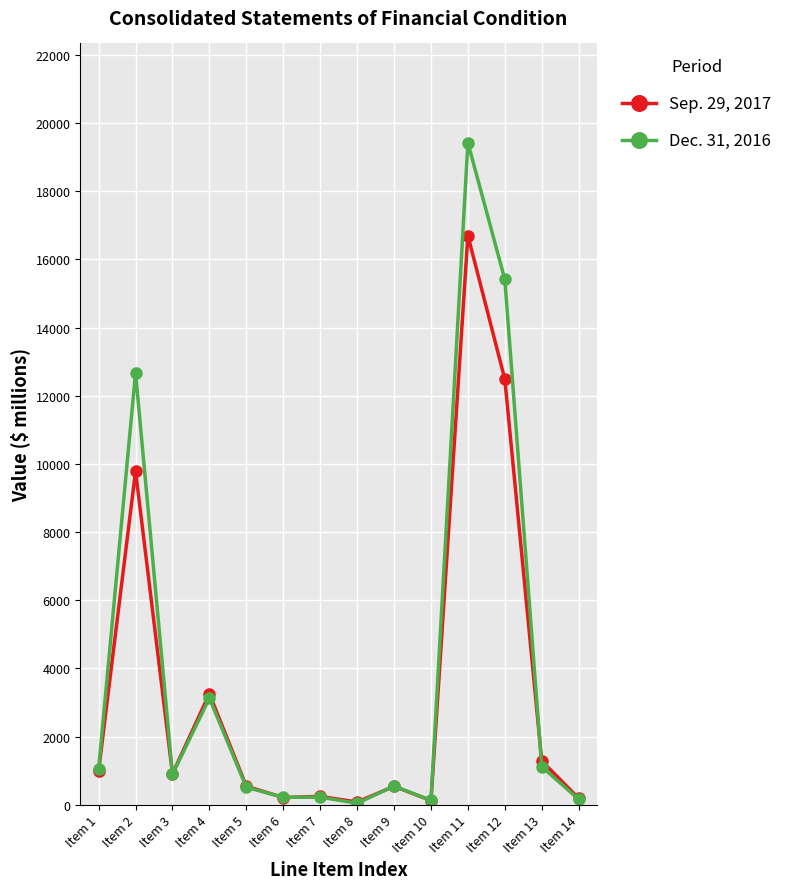

Which series has the largest range (max minus min)?

Dec. 31, 2016